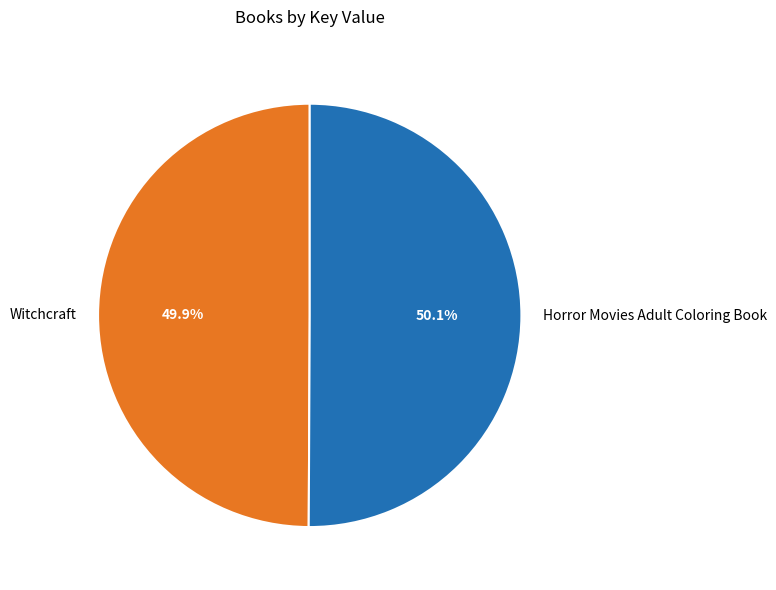

How many segments does this pie chart have?

2